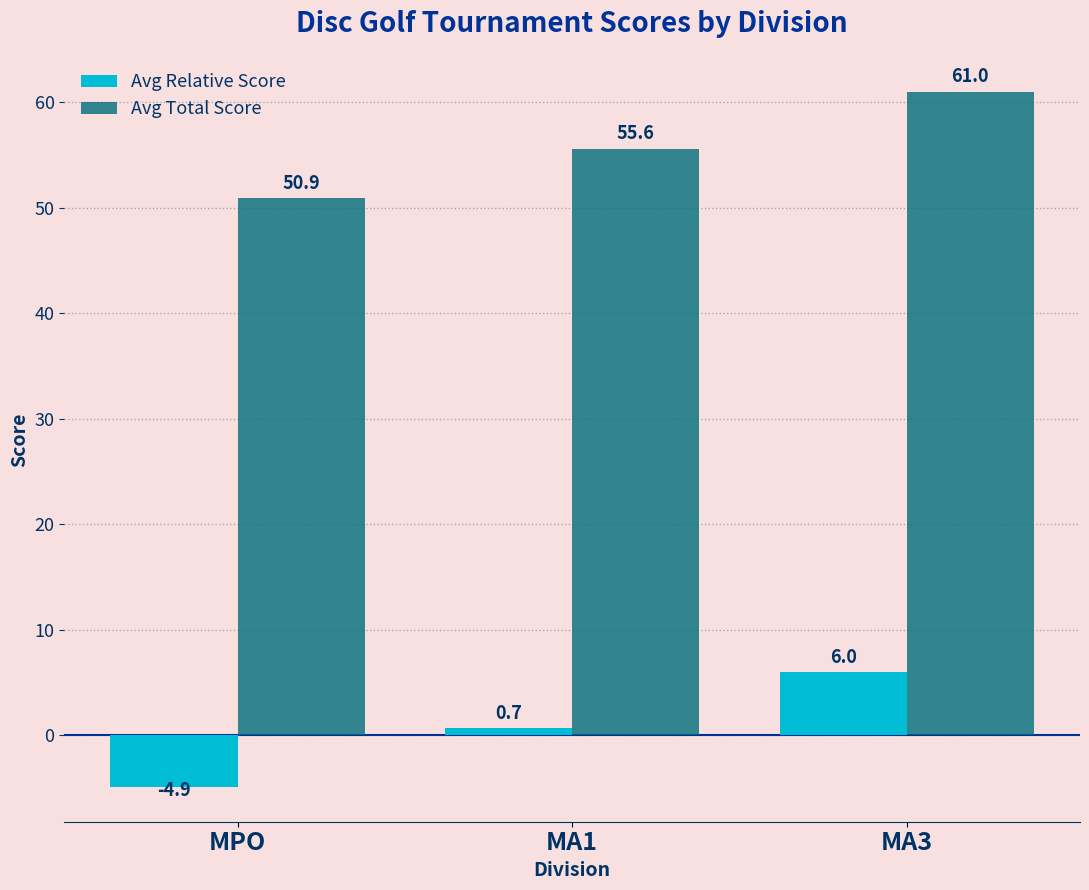

What is the difference between the Avg Total Score values at MA3 and MPO?

10.1